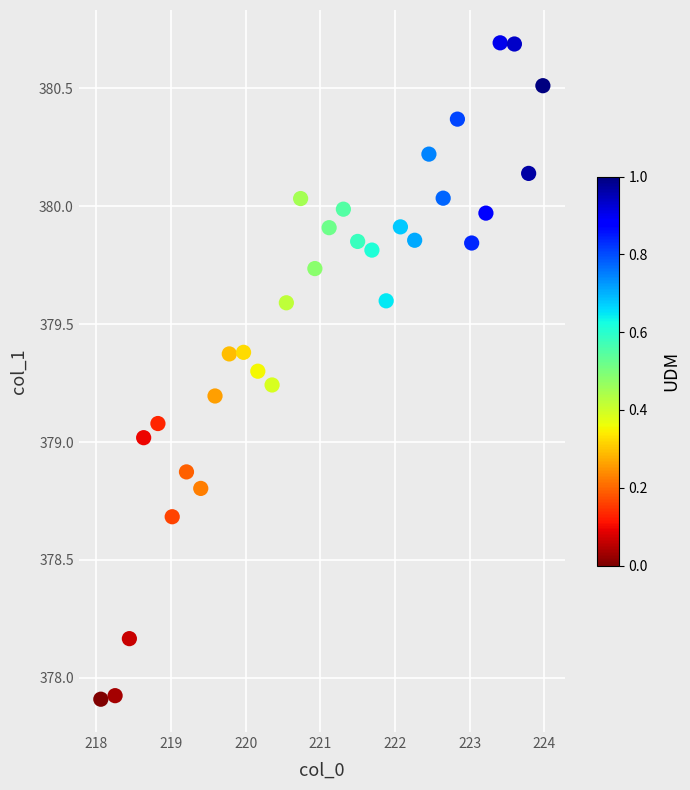

What is the range of Y values (max minus min)?

2.8